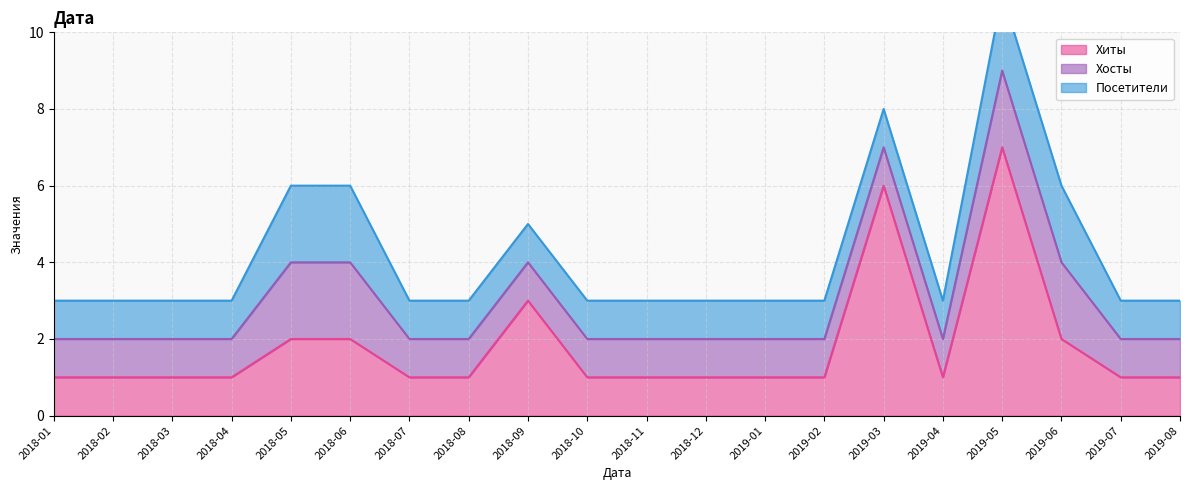

What is the minimum value for Посетители?

1